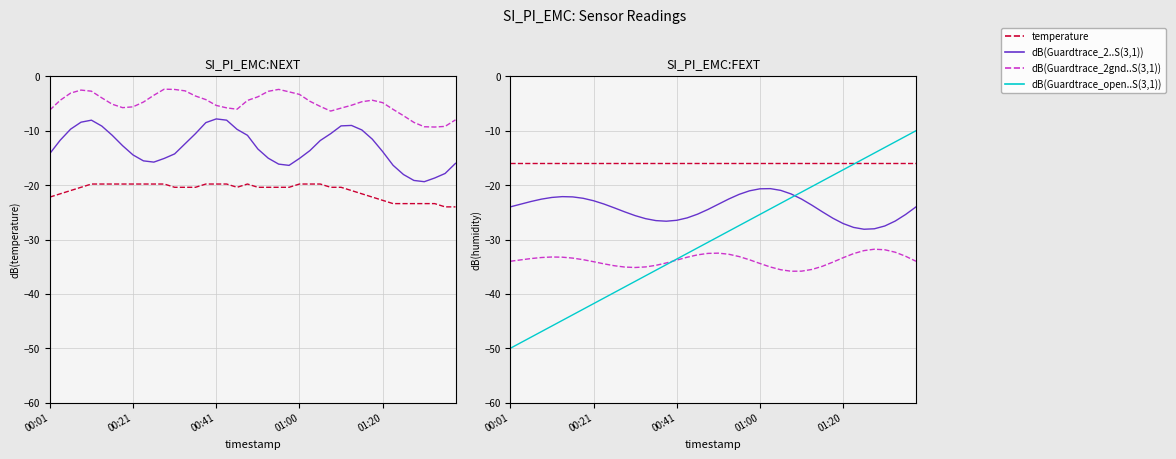

How many points are higher than both their immediate neighbors (excluding endpoints)?

1